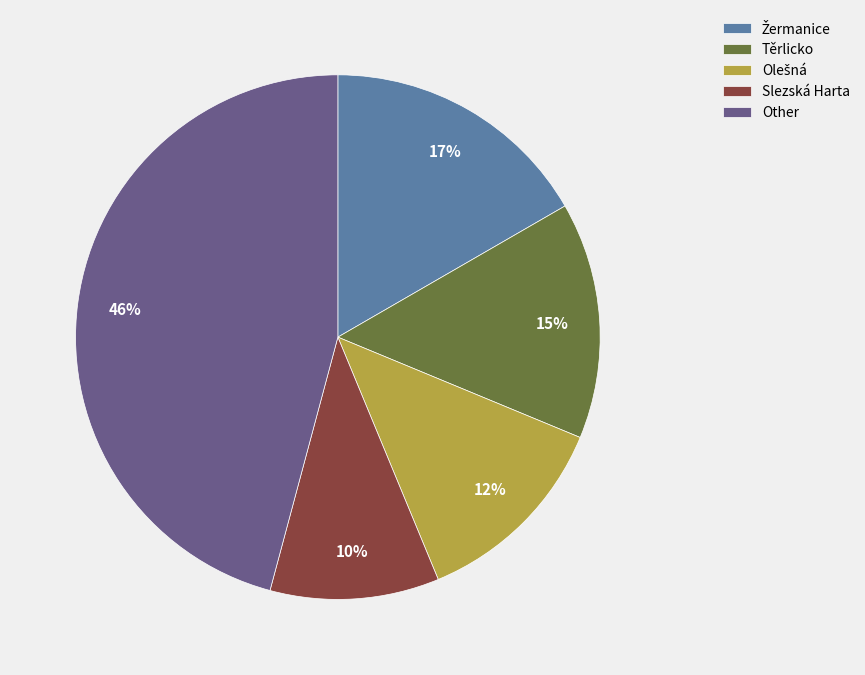

Which slice is the smallest?

Slezská Harta